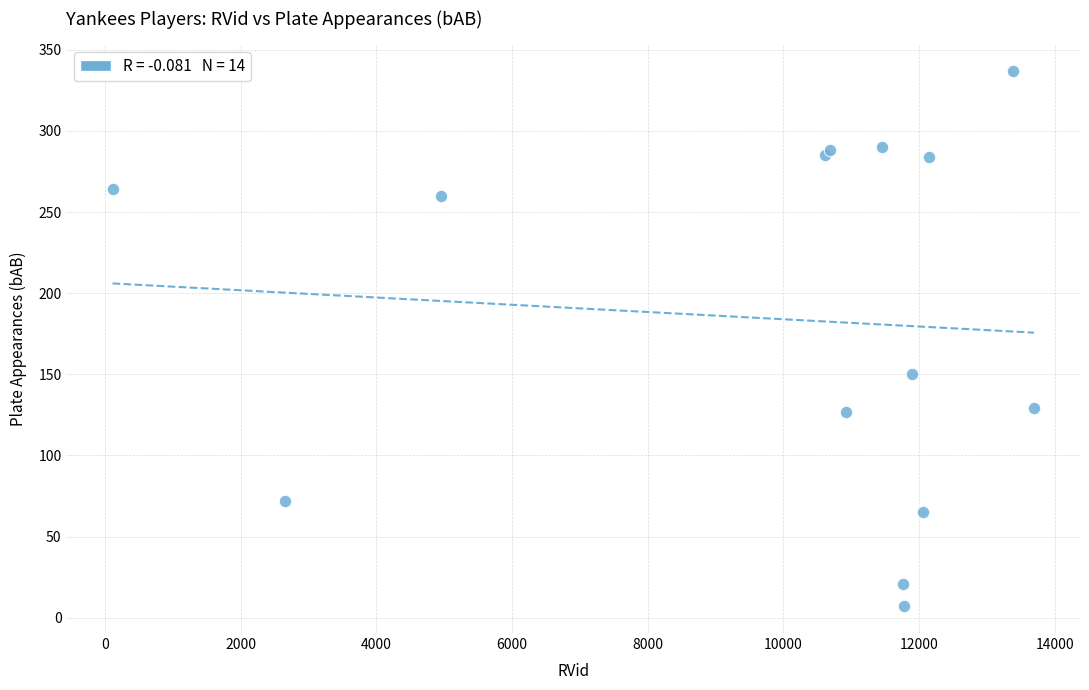

What Y value in the scatter plot is closest to 172?

150